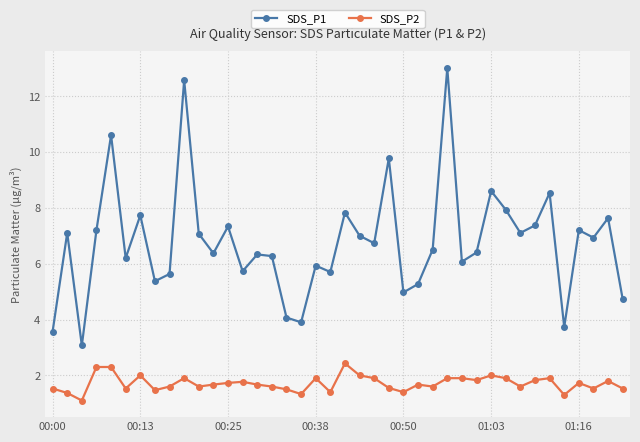

What are all the series names shown in the legend?

SDS_P1, SDS_P2